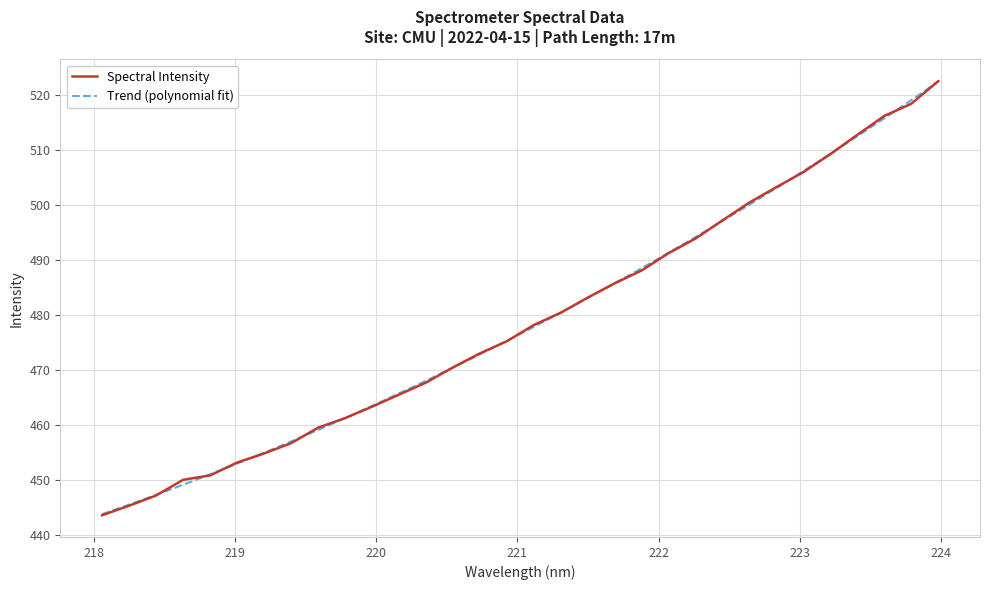

What is the smallest value displayed?

443.7